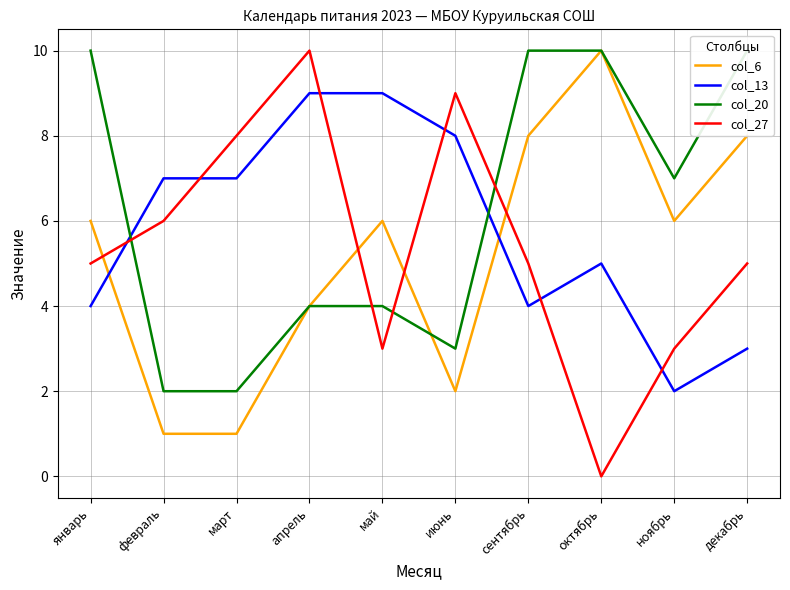

Is this an area chart (filled region under the line)?

No